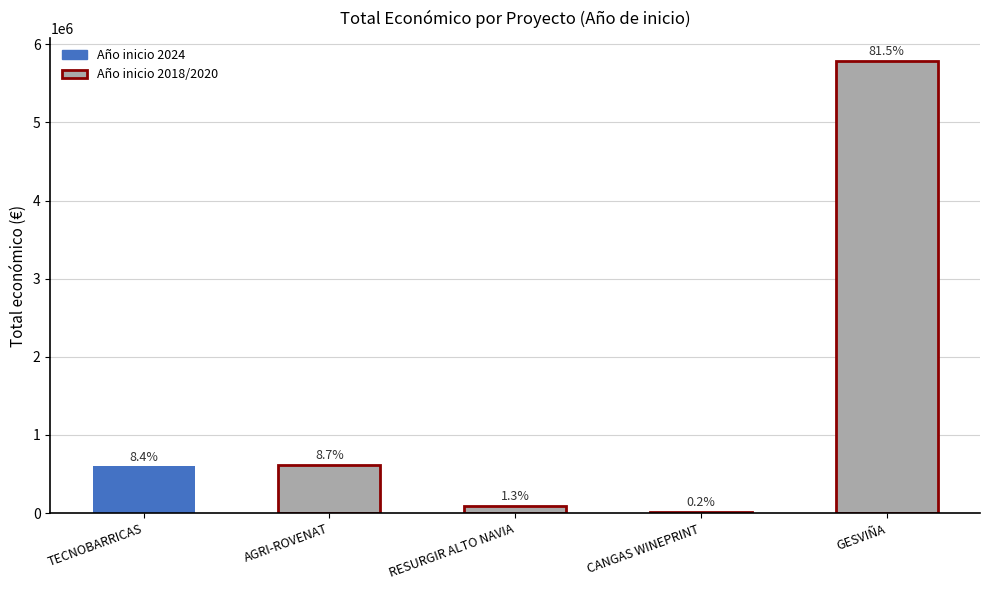

Reading left to right, what are all the values shown in this chart?

596384	615375	90474	10750	5792221